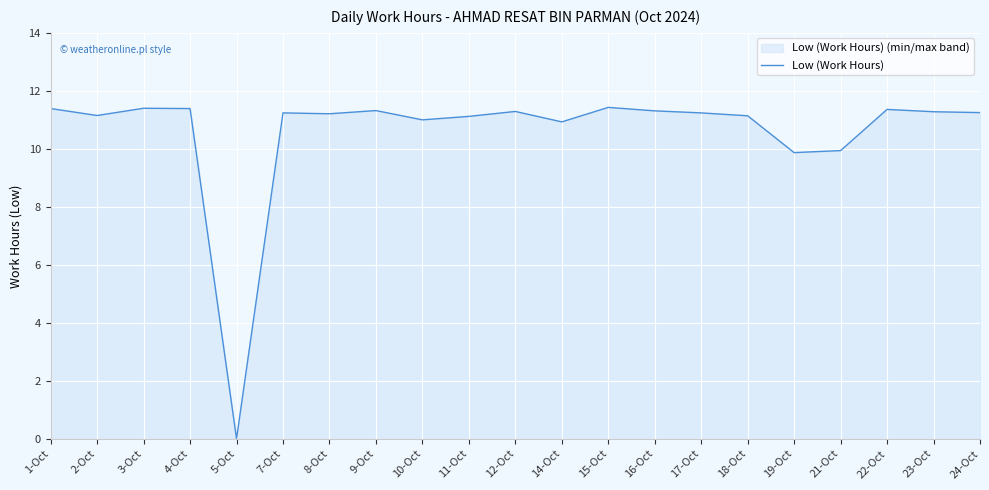

Does the chart display data point markers on the line(s)?

No